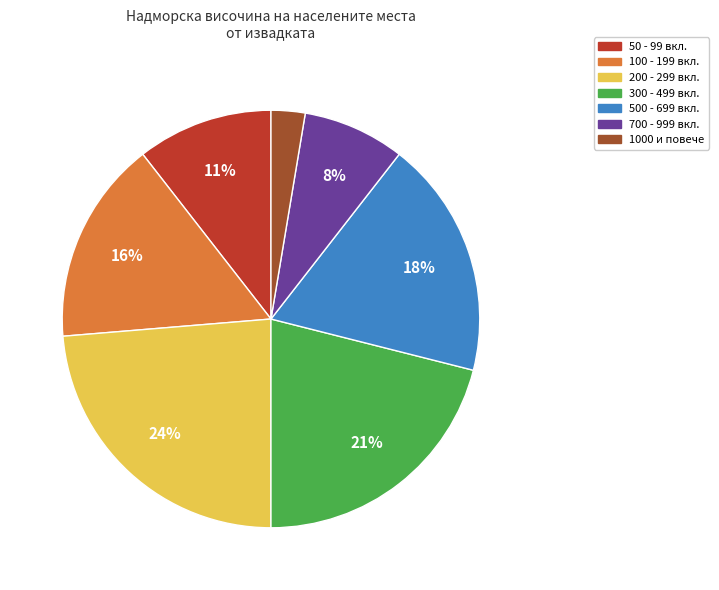

Is there a majority slice in this chart?

No